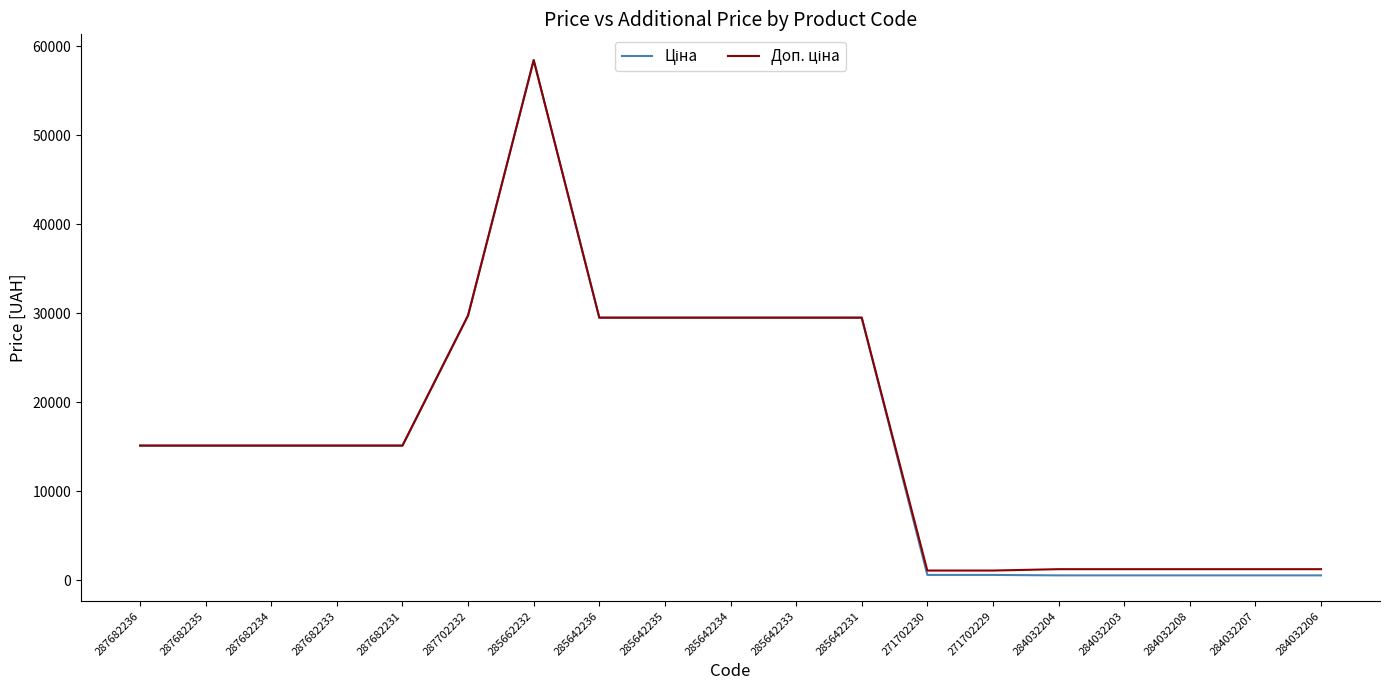

Which label corresponds to the largest value in the chart?

285662232